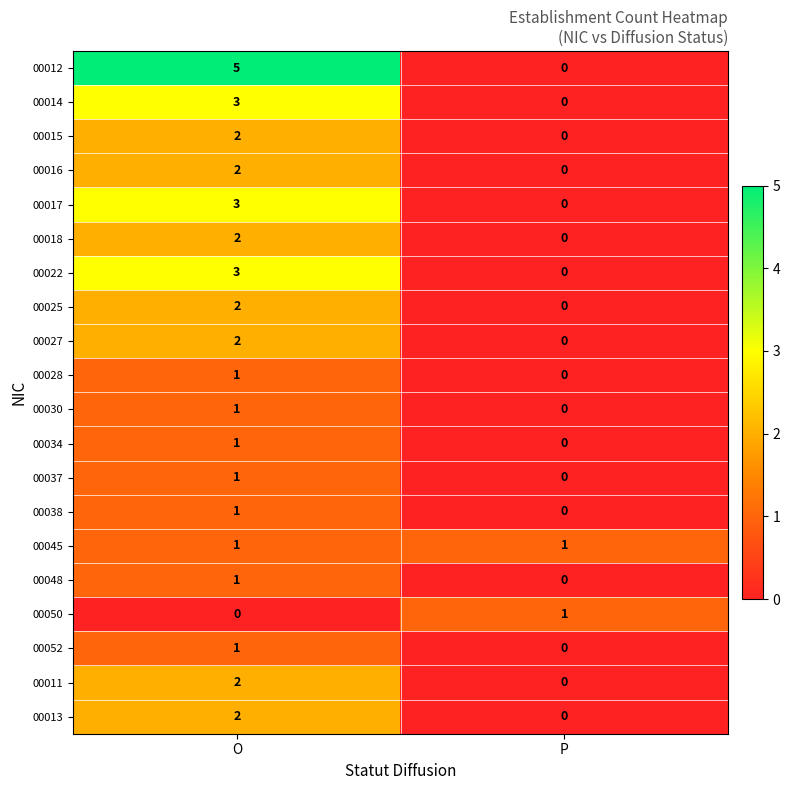

What is the sum of the 00022 values at O and P?

3